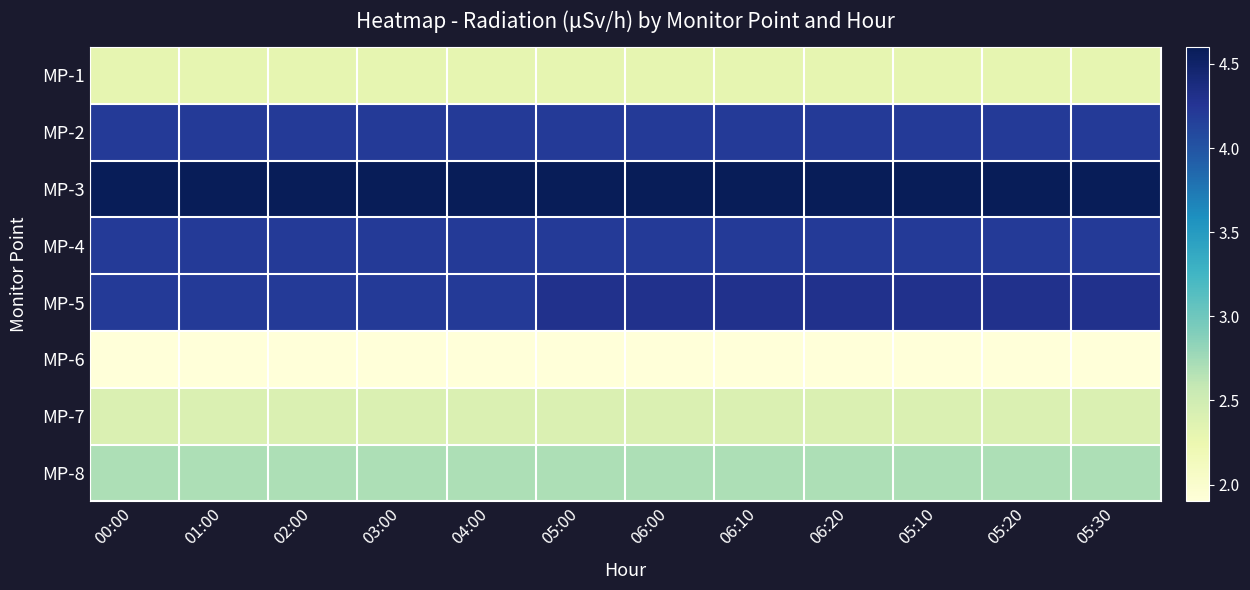

Reading right to left, what are all the values shown in this chart?

MP-1: 05:30=2.3	05:20=2.3	05:10=2.3	06:20=2.3	06:10=2.3	06:00=2.3	05:00=2.3	04:00=2.3	03:00=2.3	02:00=2.3	01:00=2.3	00:00=2.3
MP-2: 05:30=4.2	05:20=4.2	05:10=4.2	06:20=4.2	06:10=4.2	06:00=4.2	05:00=4.2	04:00=4.2	03:00=4.2	02:00=4.2	01:00=4.2	00:00=4.2
MP-3: 05:30=4.6	05:20=4.6	05:10=4.6	06:20=4.6	06:10=4.6	06:00=4.6	05:00=4.6	04:00=4.6	03:00=4.6	02:00=4.6	01:00=4.6	00:00=4.6
MP-4: 05:30=4.2	05:20=4.2	05:10=4.2	06:20=4.2	06:10=4.2	06:00=4.2	05:00=4.2	04:00=4.2	03:00=4.2	02:00=4.2	01:00=4.2	00:00=4.2
MP-5: 05:30=4.3	05:20=4.3	05:10=4.3	06:20=4.3	06:10=4.3	06:00=4.3	05:00=4.3	04:00=4.2	03:00=4.2	02:00=4.2	01:00=4.2	00:00=4.2
MP-6: 05:30=1.9	05:20=1.9	05:10=1.9	06:20=1.9	06:10=1.9	06:00=1.9	05:00=1.9	04:00=1.9	03:00=1.9	02:00=1.9	01:00=1.9	00:00=1.9
MP-7: 05:30=2.4	05:20=2.4	05:10=2.4	06:20=2.4	06:10=2.4	06:00=2.4	05:00=2.4	04:00=2.4	03:00=2.4	02:00=2.4	01:00=2.4	00:00=2.4
MP-8: 05:30=2.7	05:20=2.7	05:10=2.7	06:20=2.7	06:10=2.7	06:00=2.7	05:00=2.7	04:00=2.7	03:00=2.7	02:00=2.7	01:00=2.7	00:00=2.7